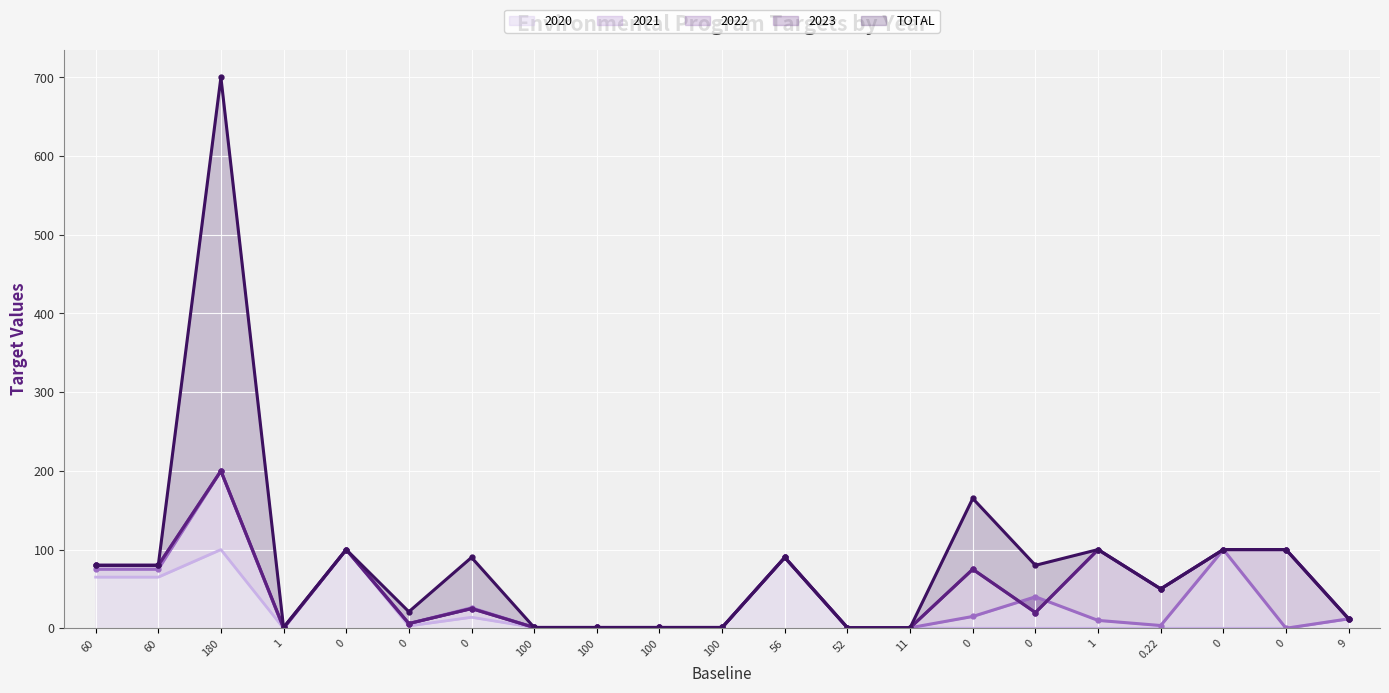

What value does the TOTAL series have at 0?

100.0